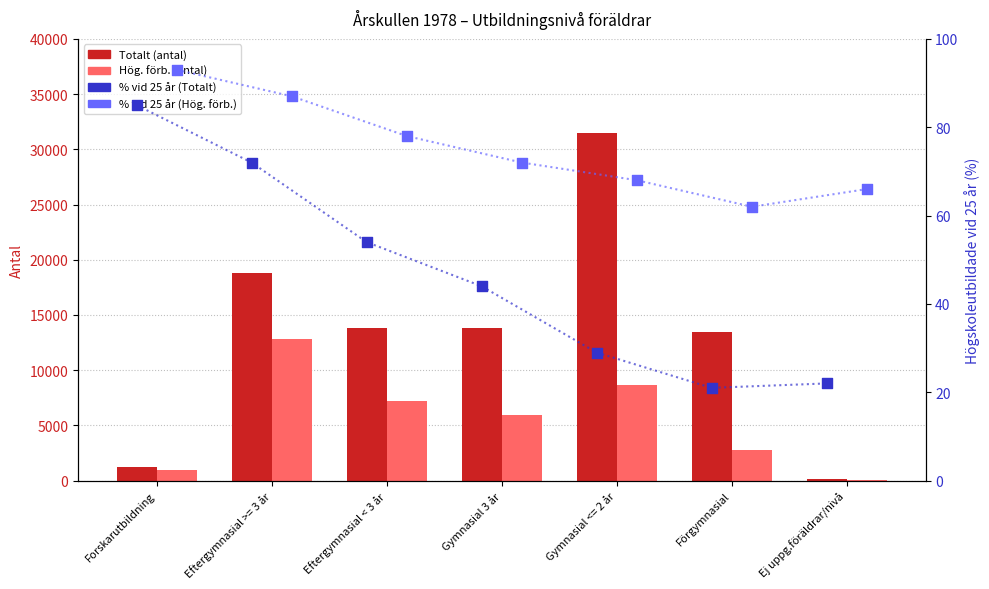

Is the value of % vid 25 år (Totalt) at Ej uppg.föräldrar/nivå greater than the value of % vid 25 år (Hög. förb.) at Forskarutbildning?

No